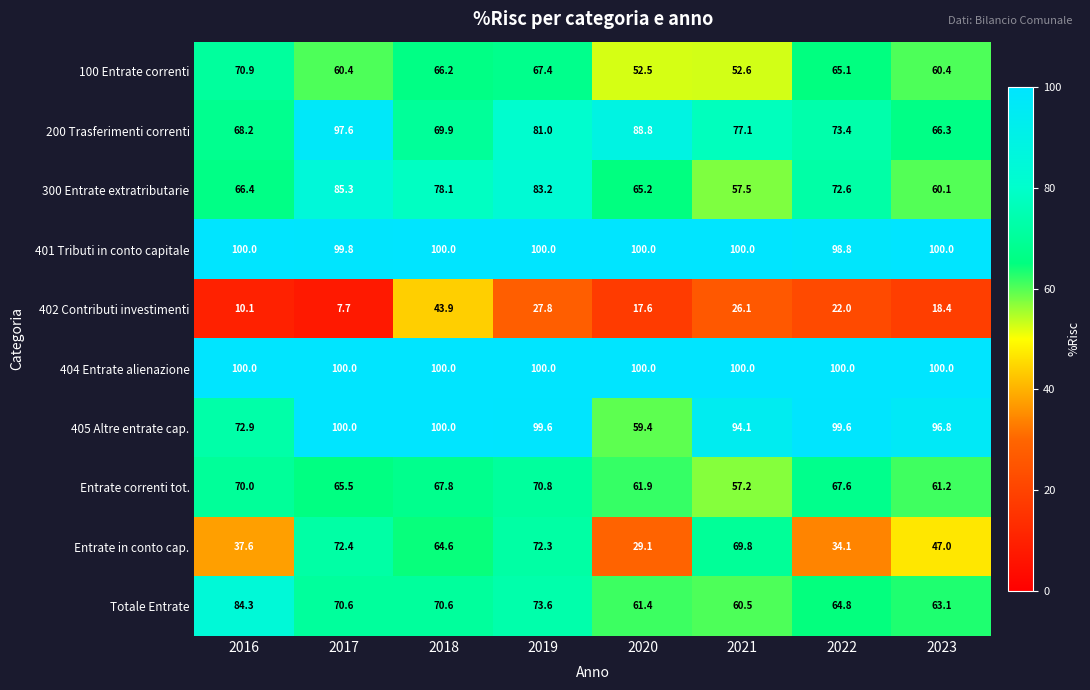

How many values in the Totale Entrate series exceed 70?

4